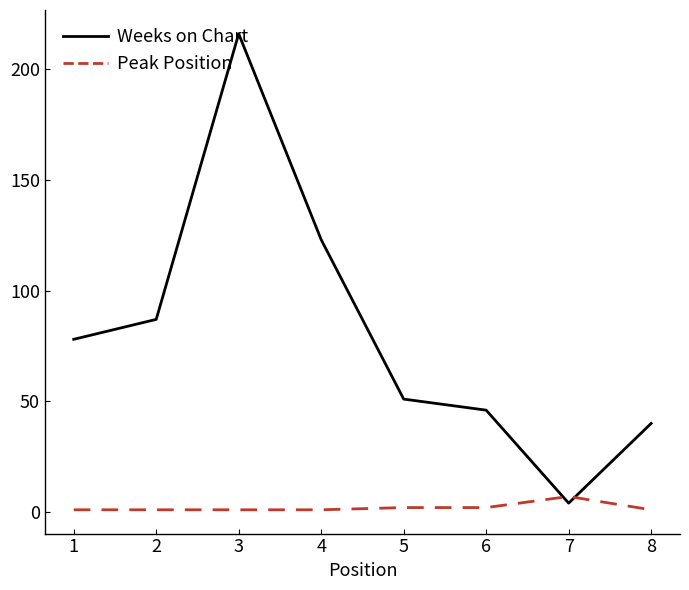

Which series has the largest range (max minus min)?

Weeks on Chart